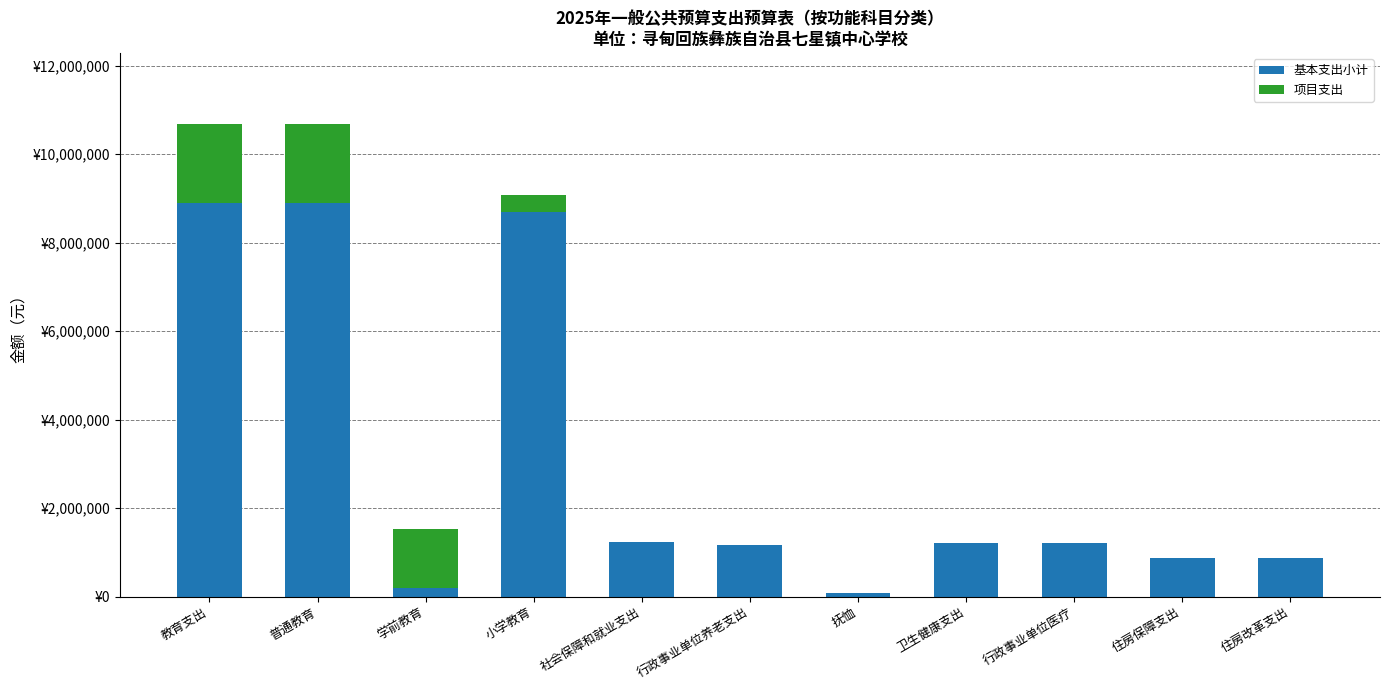

Does the chart contain stacked bars?

Yes